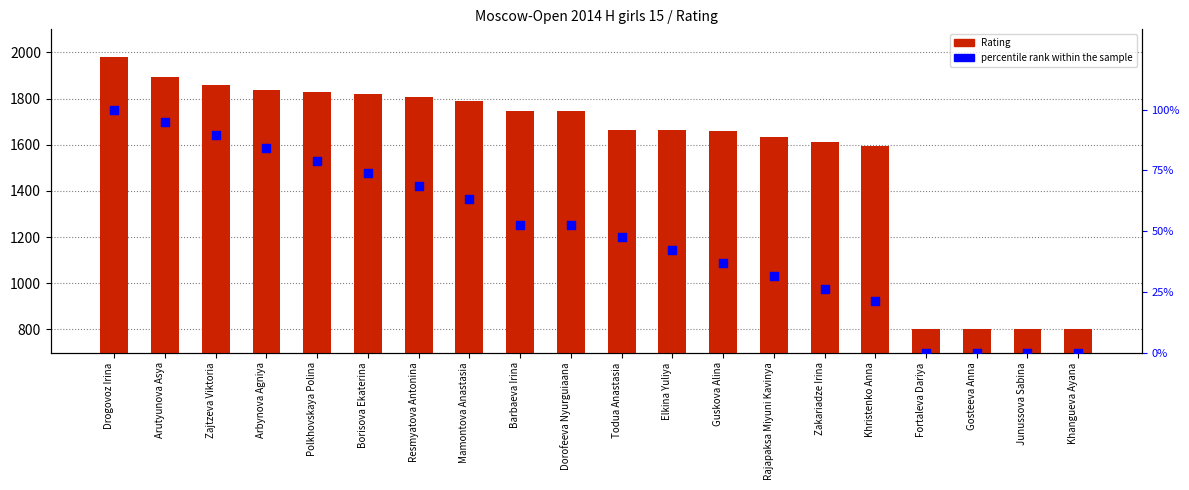

Which series has the largest total across all categories?

Rating